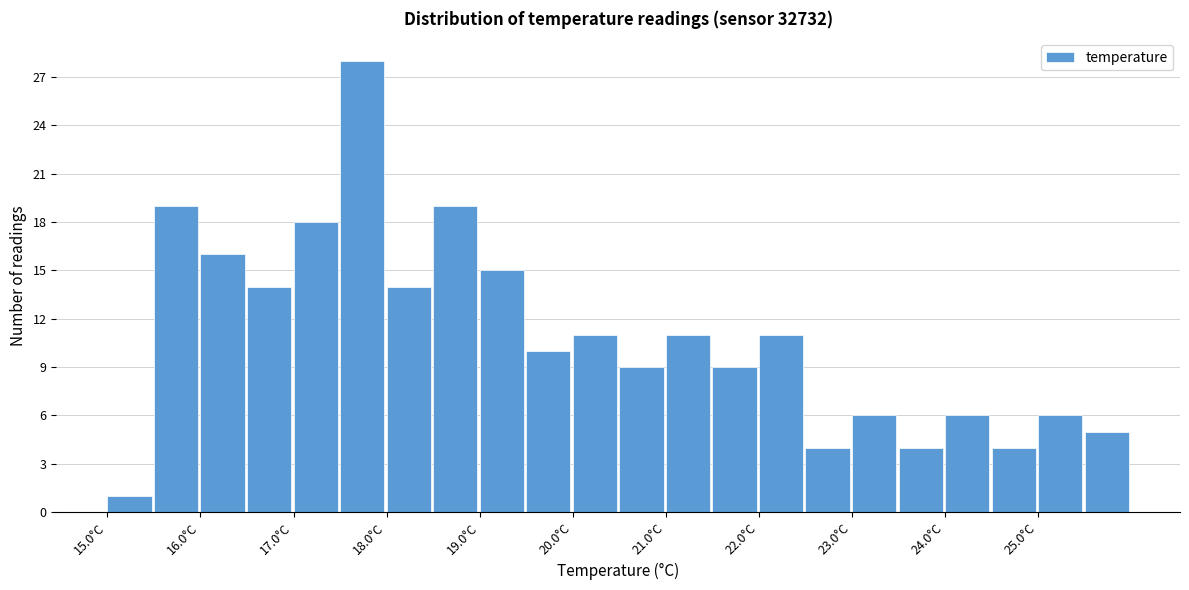

Reading left to right, list every bar in this chart as the range it spans on the x-axis followed by its height. The values are not printed on the chart, so give them approximately, as read against the axis.

15.0 to 15.5: 1
15.5 to 16.0: 19
16.0 to 16.5: 16
16.5 to 17.0: 14
17.0 to 17.5: 18
17.5 to 18.0: 28
18.0 to 18.5: 14
18.5 to 19.0: 19
19.0 to 19.5: 15
19.5 to 20.0: 10
20.0 to 20.5: 11
20.5 to 21.0: 9
21.0 to 21.5: 11
21.5 to 22.0: 9
22.0 to 22.5: 11
22.5 to 23.0: 4
23.0 to 23.5: 6
23.5 to 24.0: 4
24.0 to 24.5: 6
24.5 to 25.0: 4
25.0 to 25.5: 6
25.5 to 26.0: 5